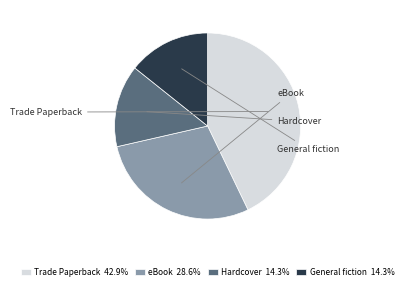

What is the change in value from Trade Paperback to Hardcover?

-2